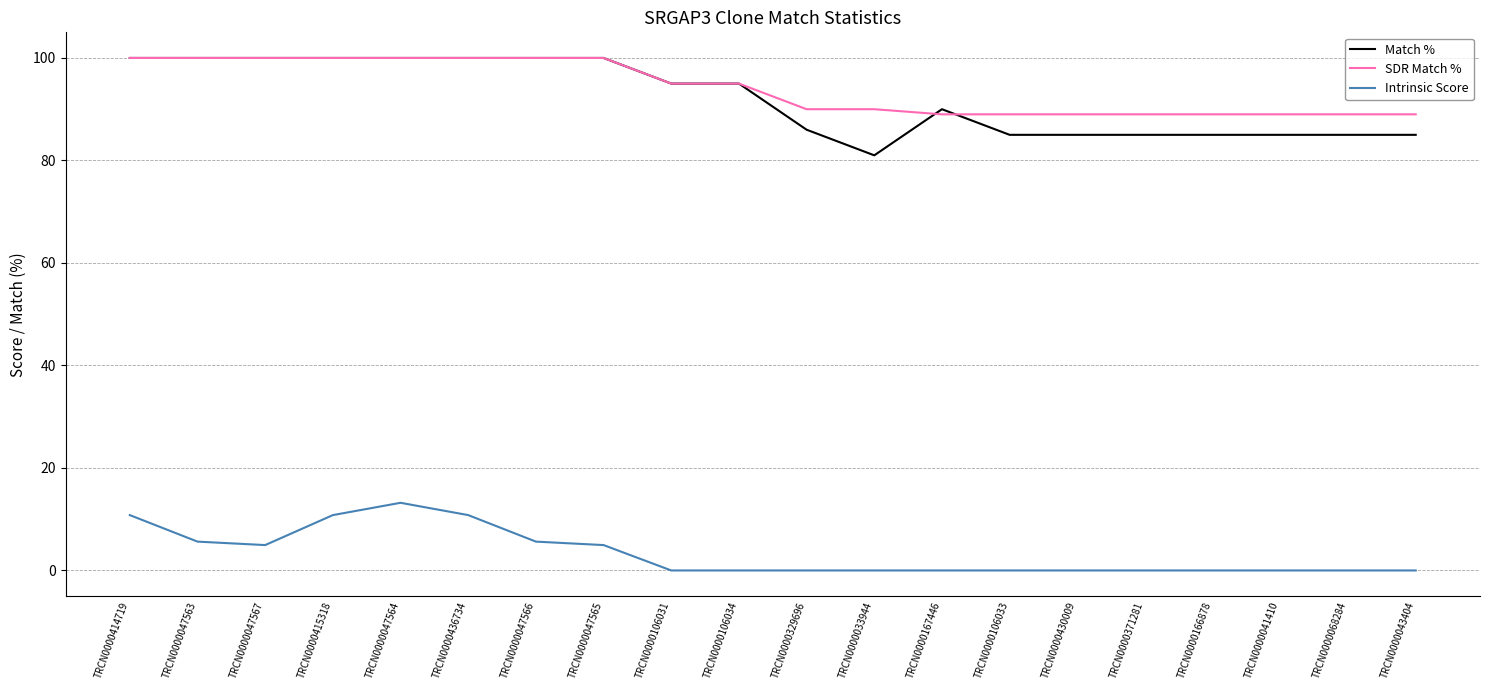

What position from the left is TRCN0000415318?

4